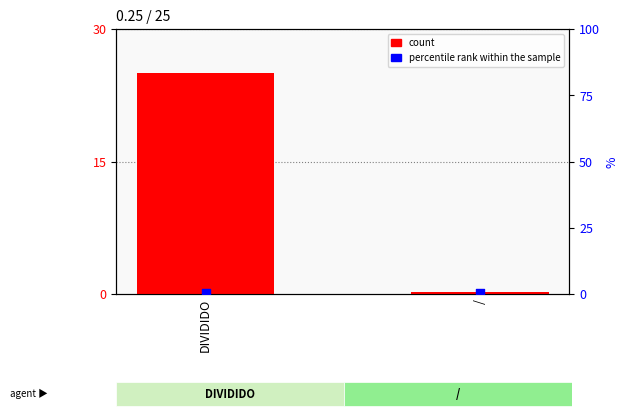

At which category is the sum across all series the highest?

DIVIDIDO